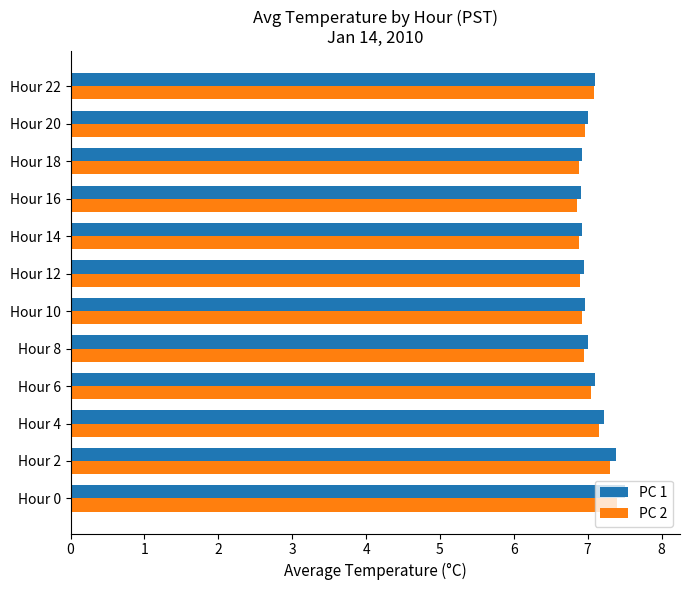

What is the difference between the maximum and minimum values in the PC 2 series?

0.5